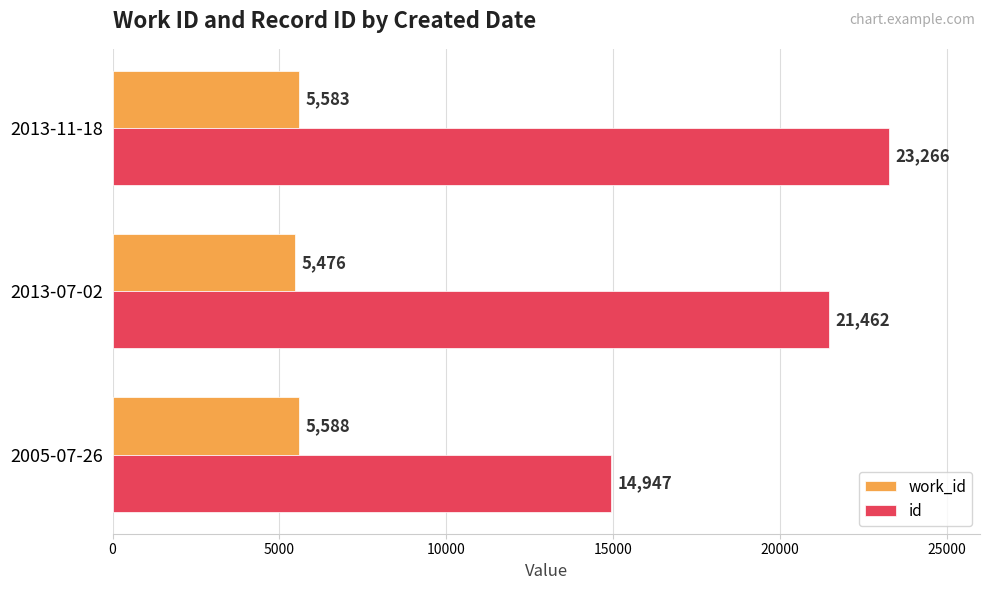

What is the difference between the highest and lowest values at 2013-11-18?

17683